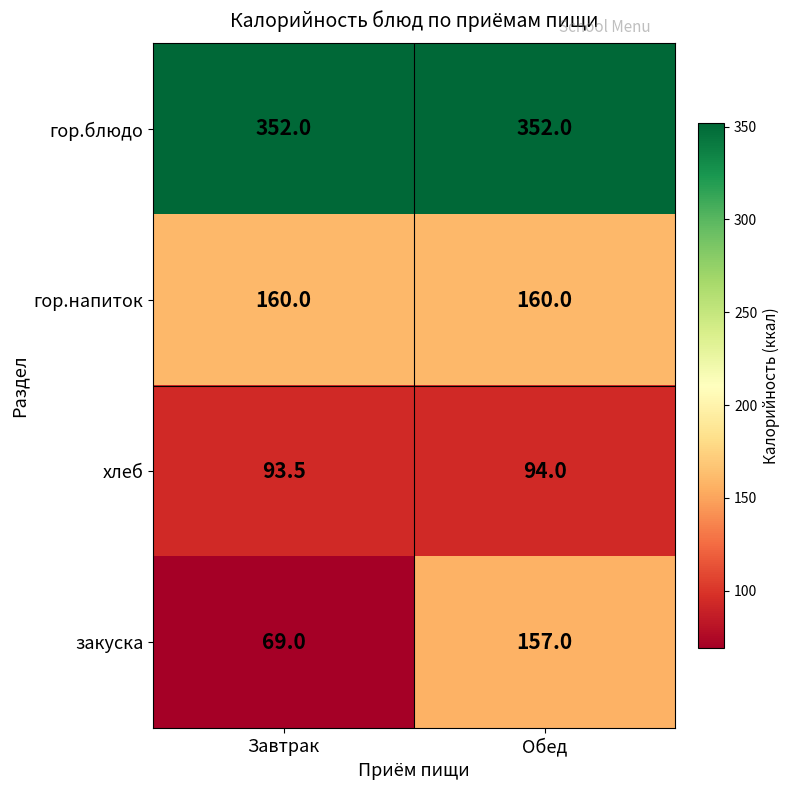

Is it true that гор.блюдо equals 89.3 at Обед?

False